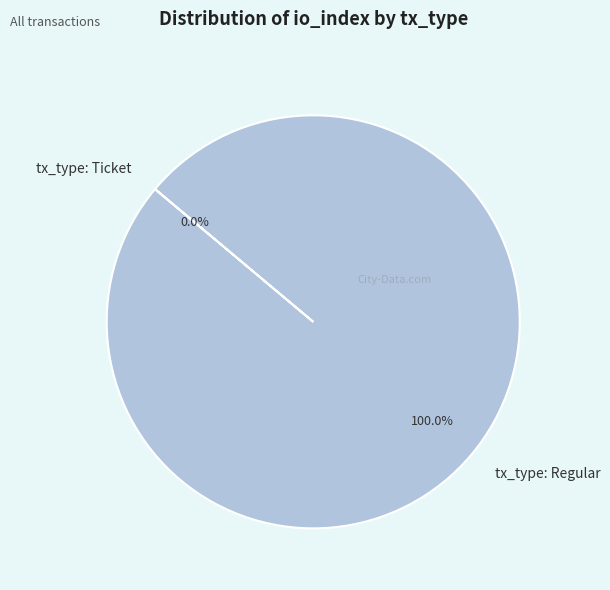

What is the largest slice in the pie chart?

tx_type: Regular